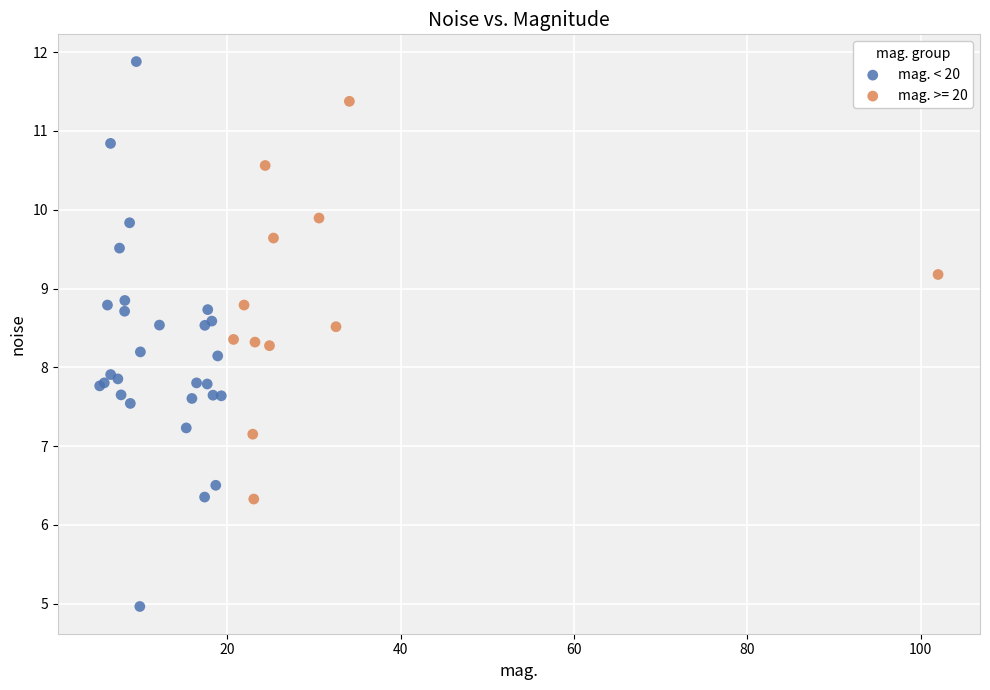

Which series has the largest Y range (max minus min)?

mag. < 20